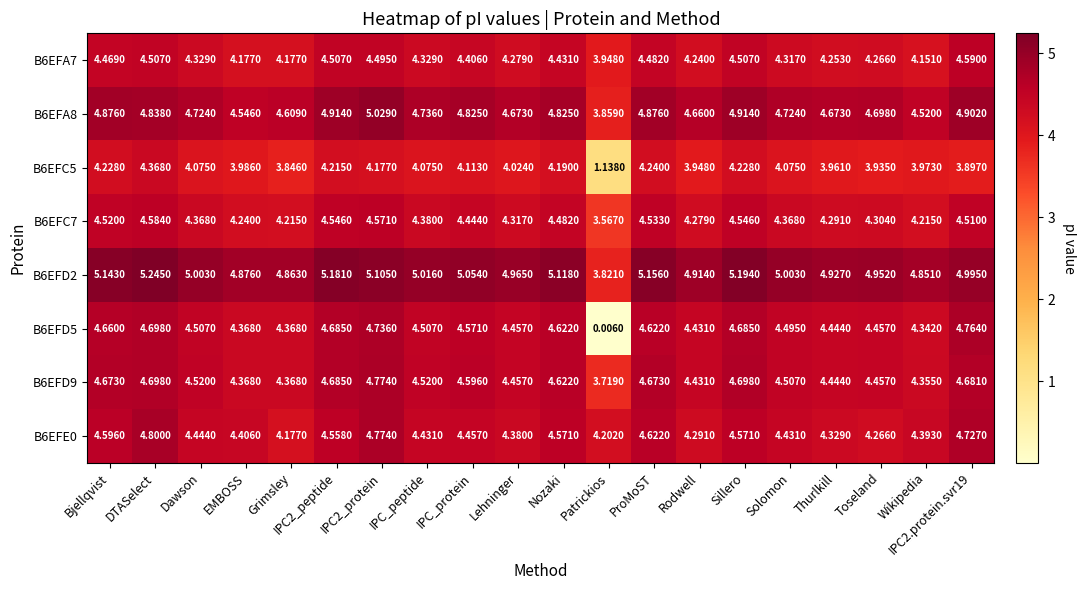

At which label does B6EFC7 first exceed 4?

Bjellqvist